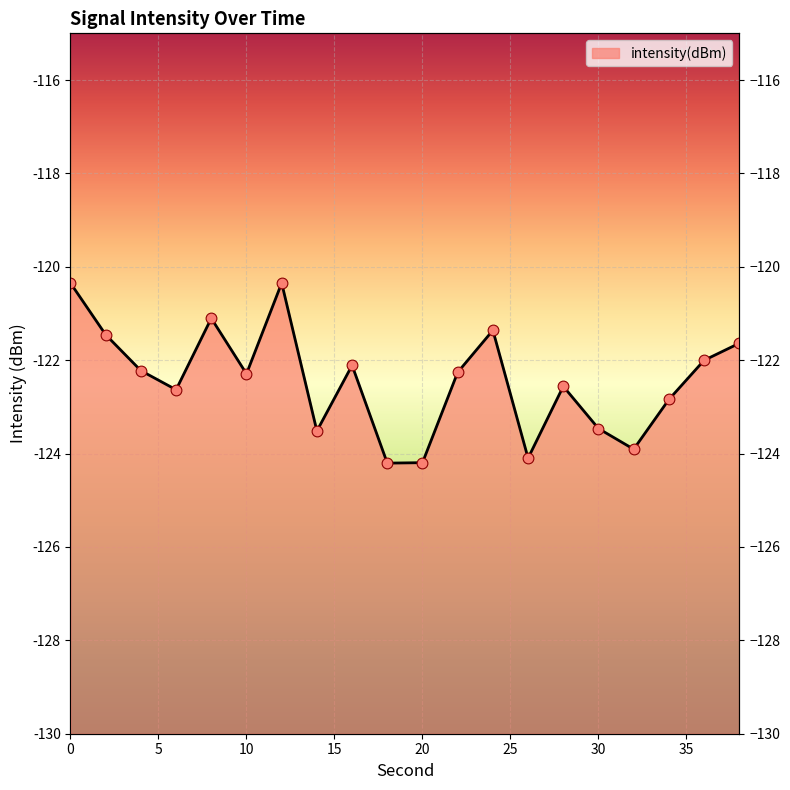

What is the change in value from 0 to 34?

-2.5